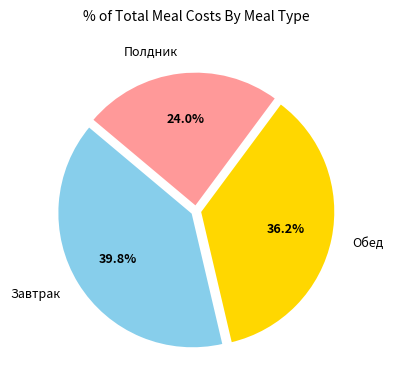

True or false: Обед accounts for 36% of the total.

True